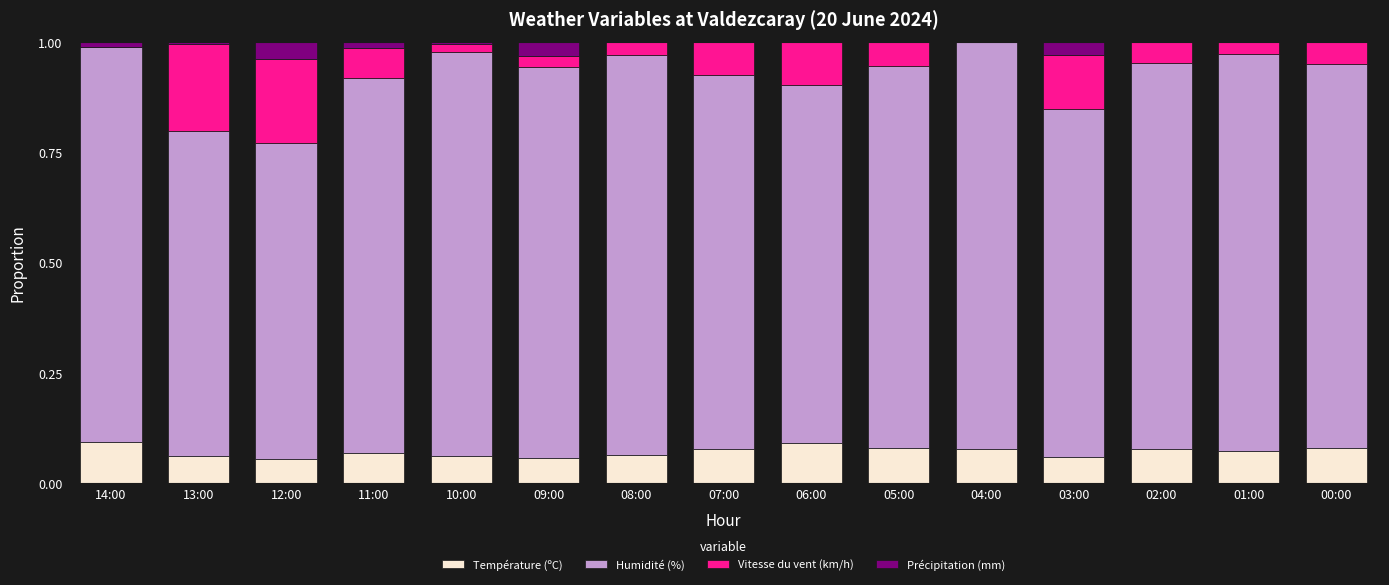

What is the total value across all series at 02:00?

1.0